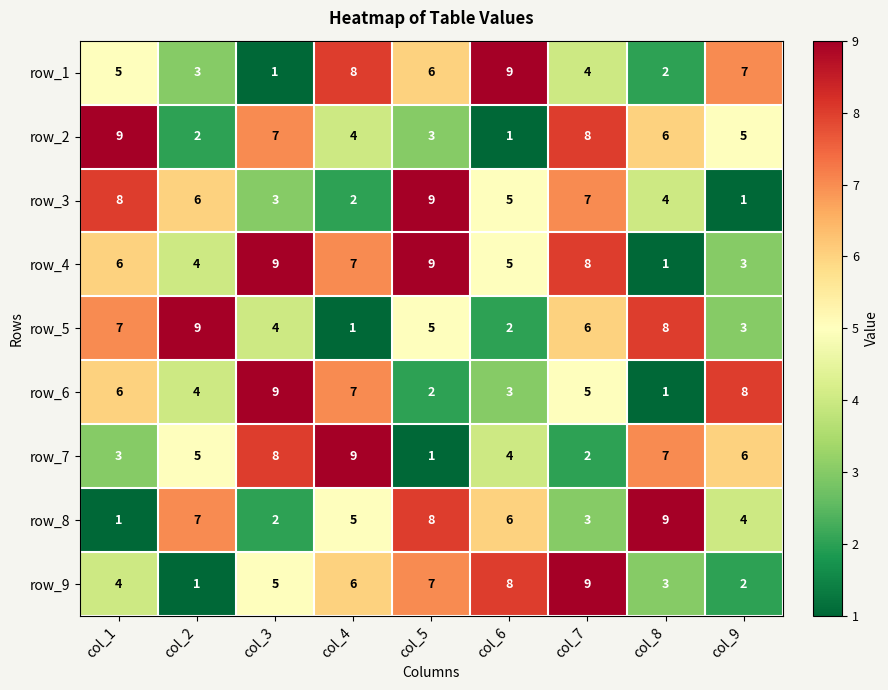

At which category is the sum across all series the highest?

col_7